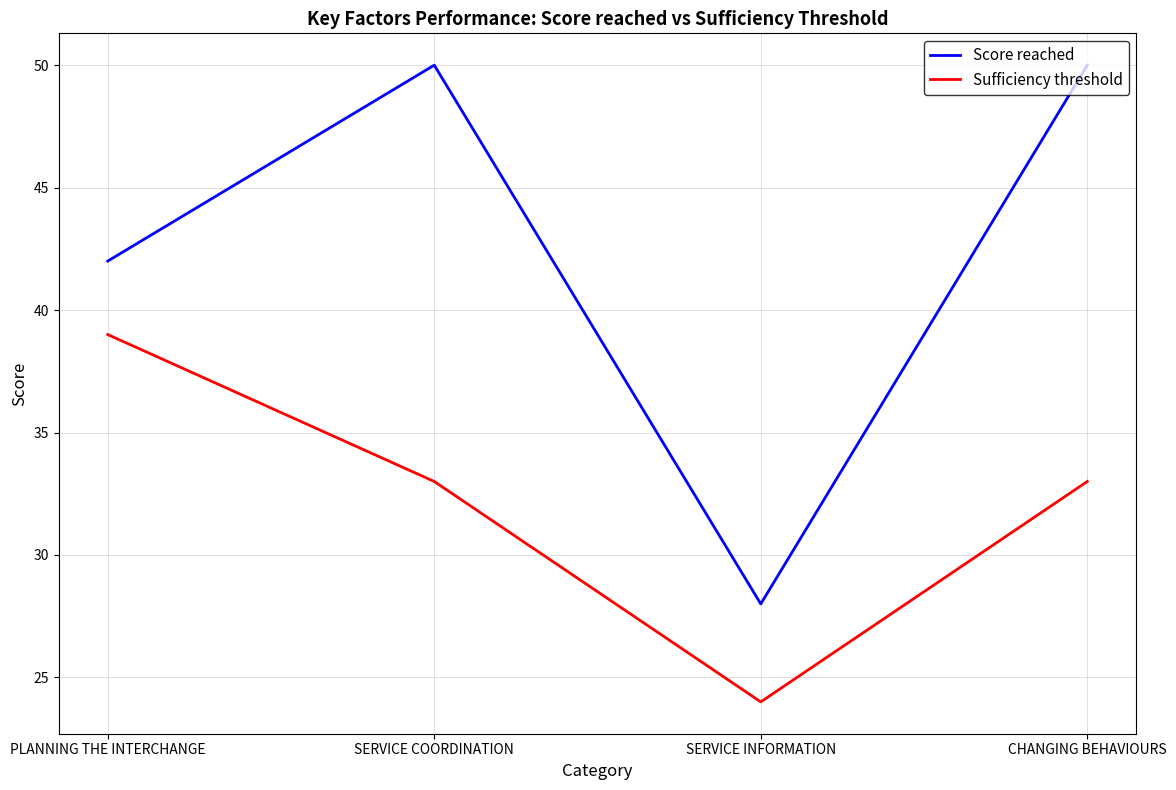

Reading left to right, transcribe all the data shown in this chart.

Score reached: PLANNING THE INTERCHANGE=42	SERVICE COORDINATION=50	SERVICE INFORMATION=28	CHANGING BEHAVIOURS=50
Sufficiency threshold: PLANNING THE INTERCHANGE=39	SERVICE COORDINATION=33	SERVICE INFORMATION=24	CHANGING BEHAVIOURS=33